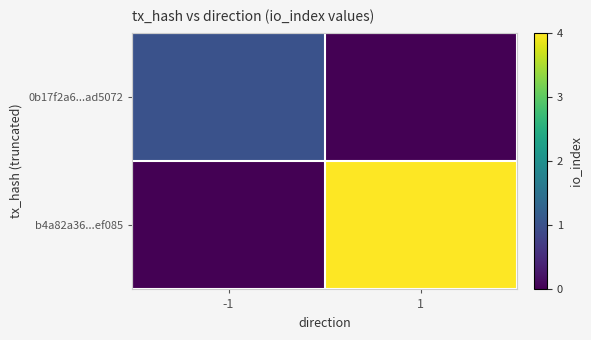

At 1, list the series in order from largest to smallest.

b4a82a36...ef085, 0b17f2a6...ad5072